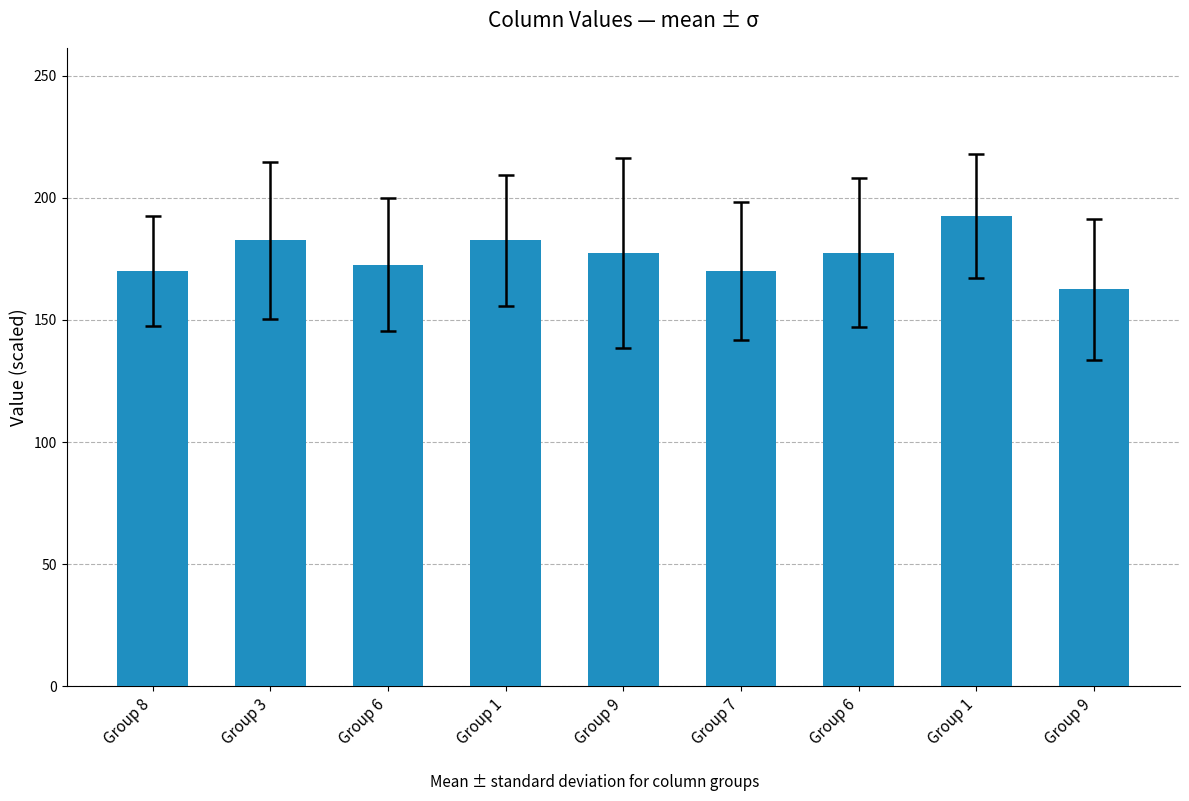

What is the sum of the values at Group 3 and Group 1?

375.0